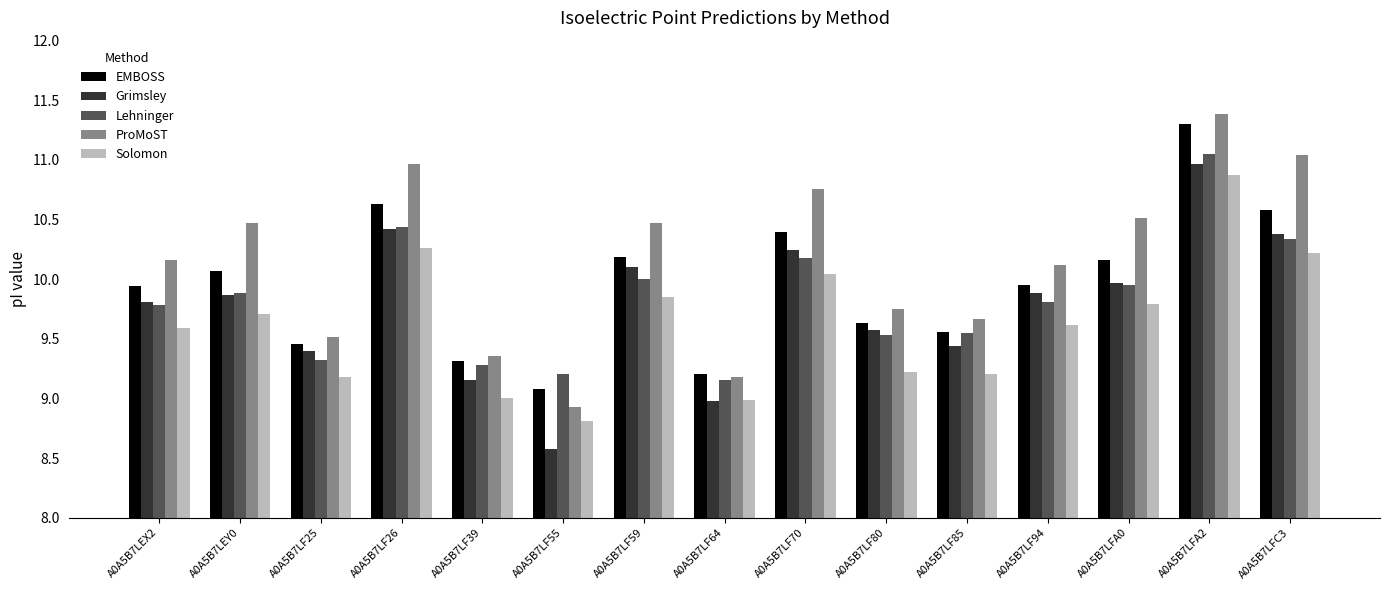

At how many categories does at least one series exceed 10?

9